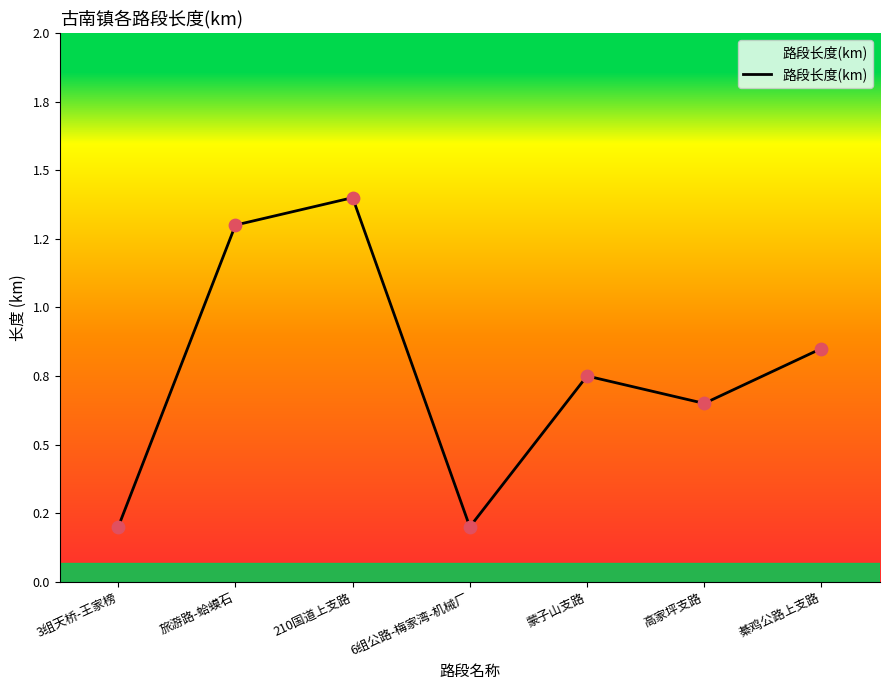

What is the change in value from 210国道上支路 to 綦鸡公路上支路?

-0.5